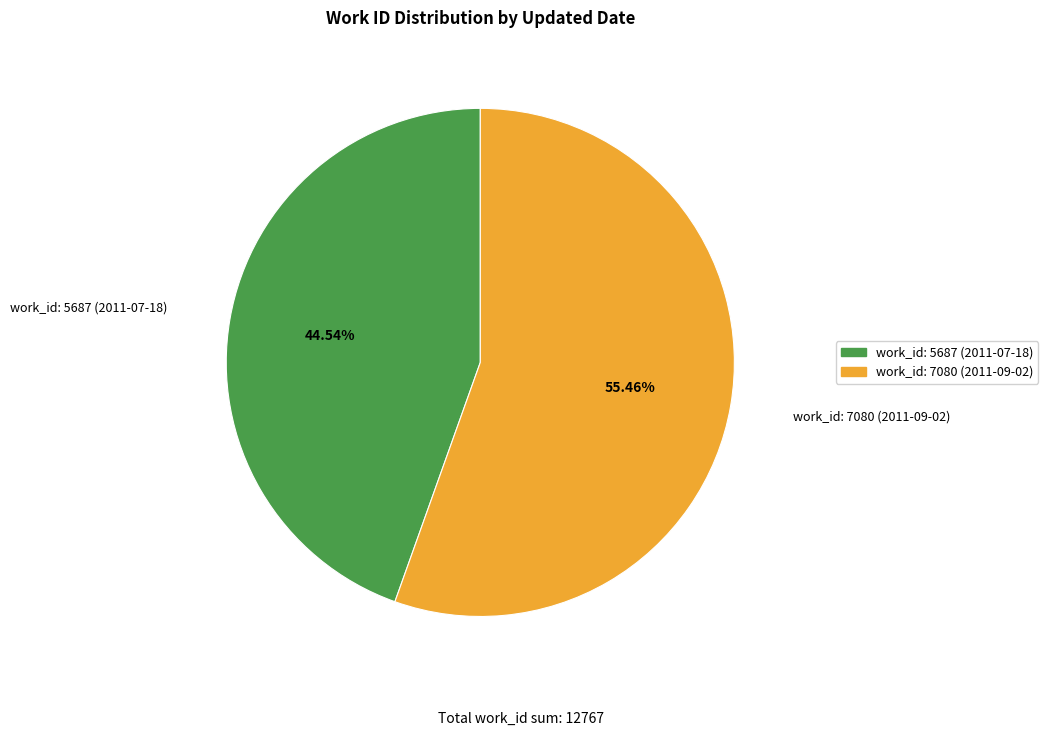

To the nearest percent, what percentage of the pie is work_id: 7080 (2011-09-02)?

55%